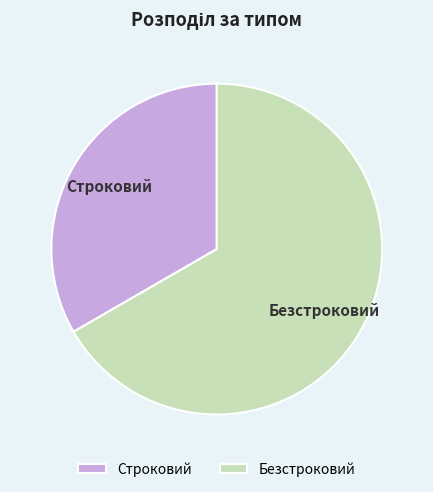

The Строковий slice represents 33% of the pie. True or false?

True